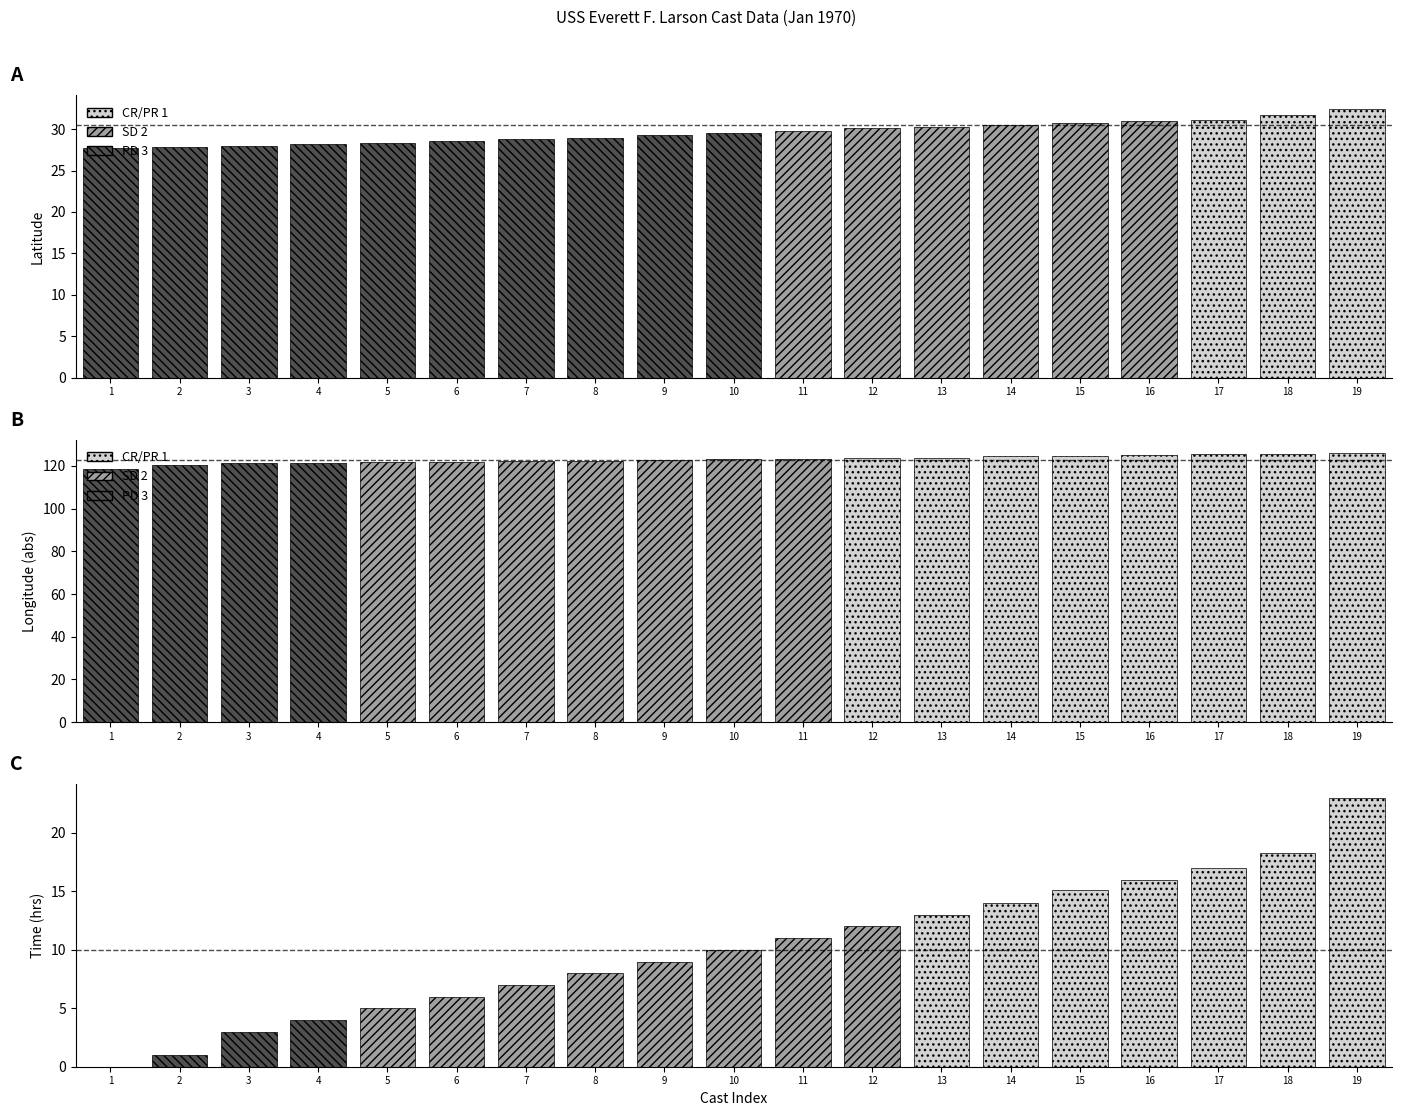

How many groups of bars are there?

19